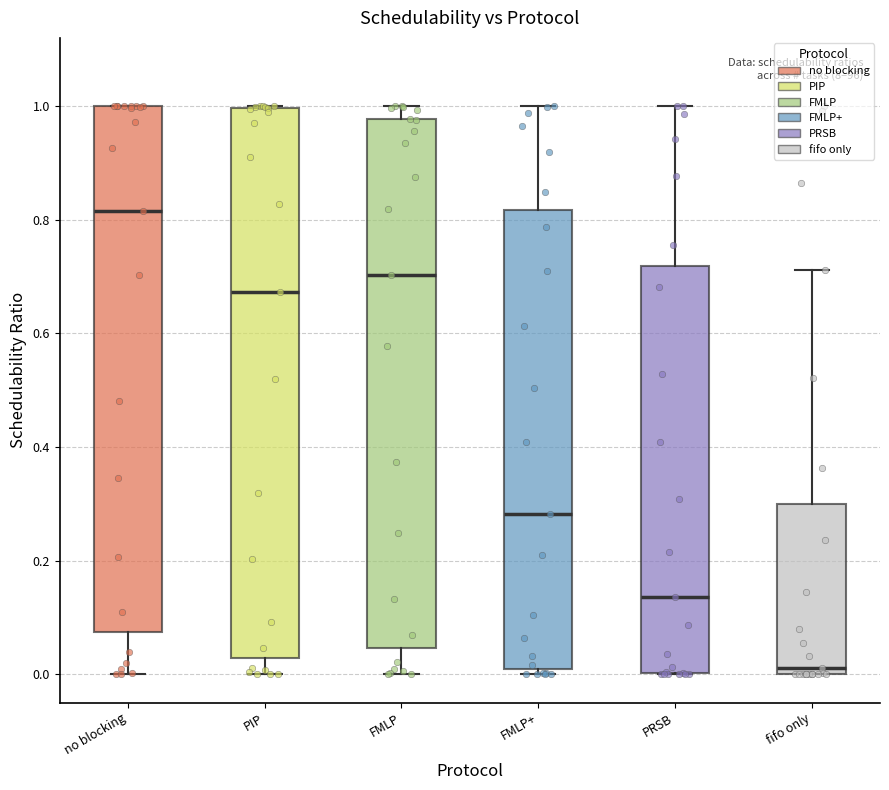

Where is the lower edge of the box for PIP on the y-axis? The values are not printed on the chart, so give them approximately, as read against the axis.

0.02